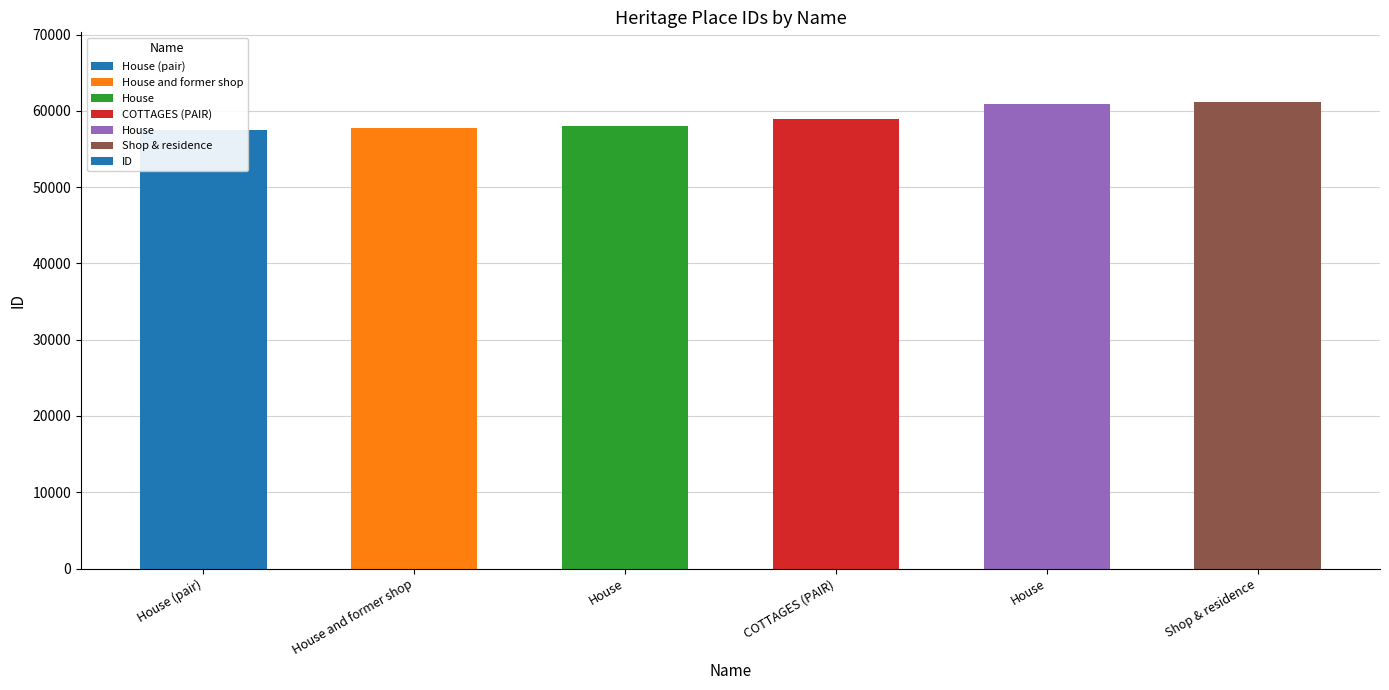

List the labels in order of value, largest first.

Shop & residence, House, COTTAGES (PAIR), House, House and former shop, House (pair)